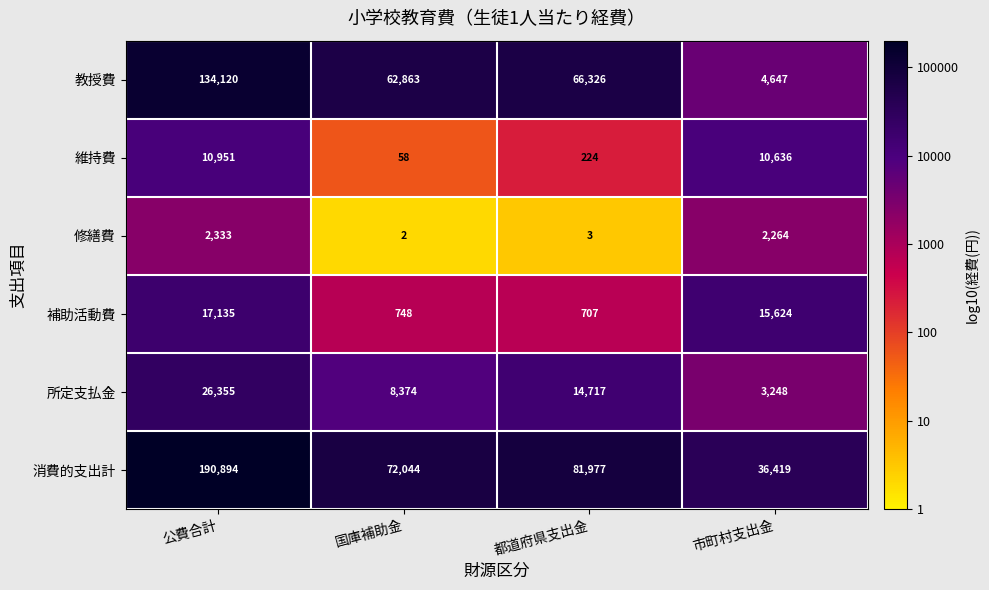

The value of 修繕費 at 公費合計 is 2333. True or false?

True